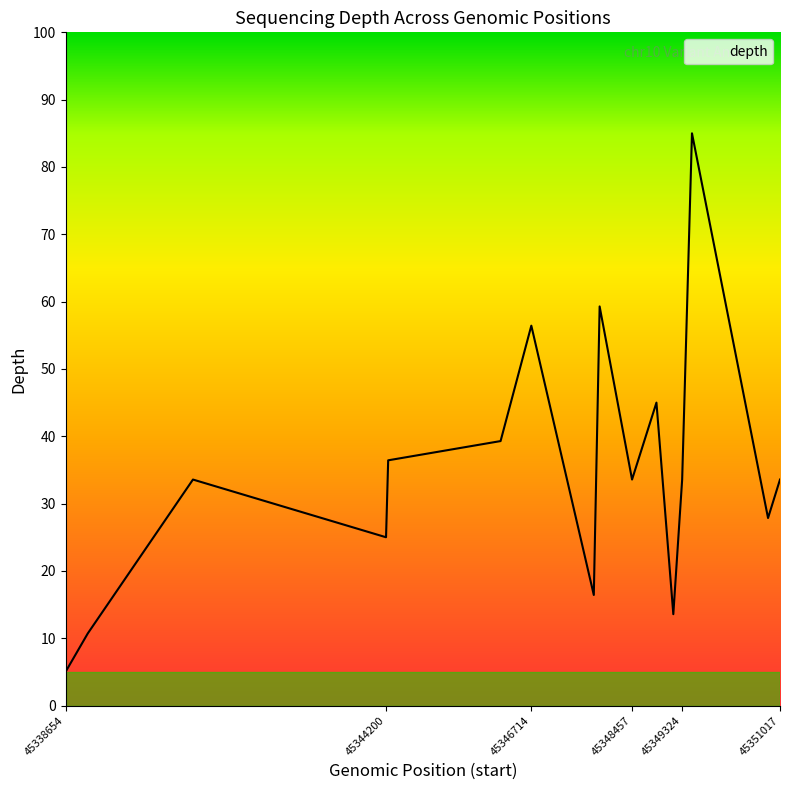

What is the maximum value shown in the chart?

85.0